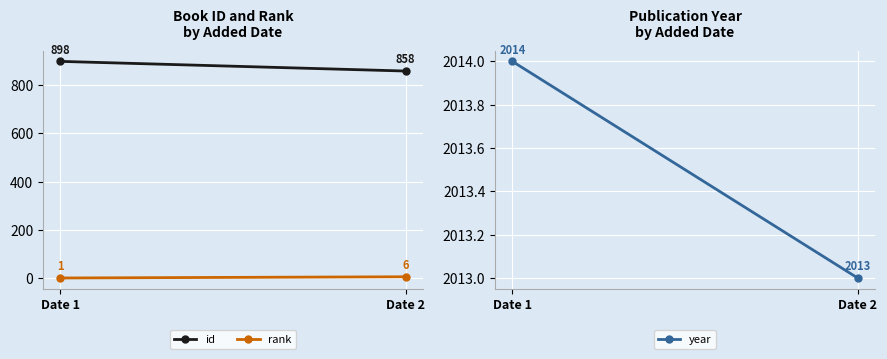

Is it true that id equals 1338 at Date 1?

False